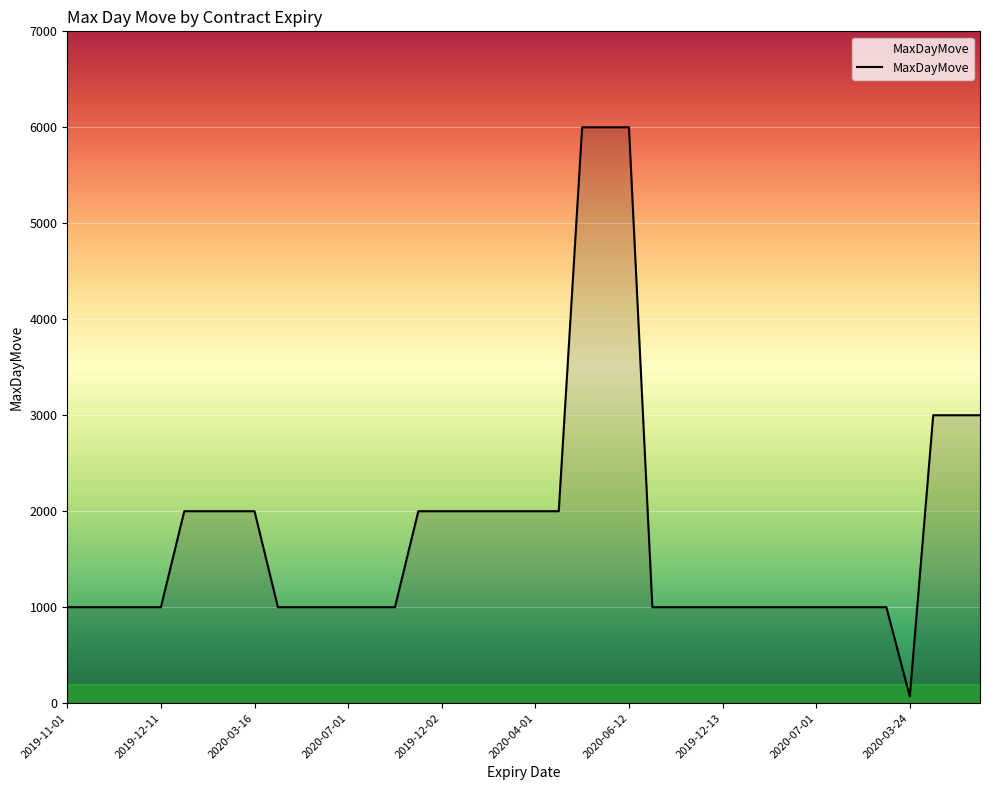

Count the number of categories in the chart.

40